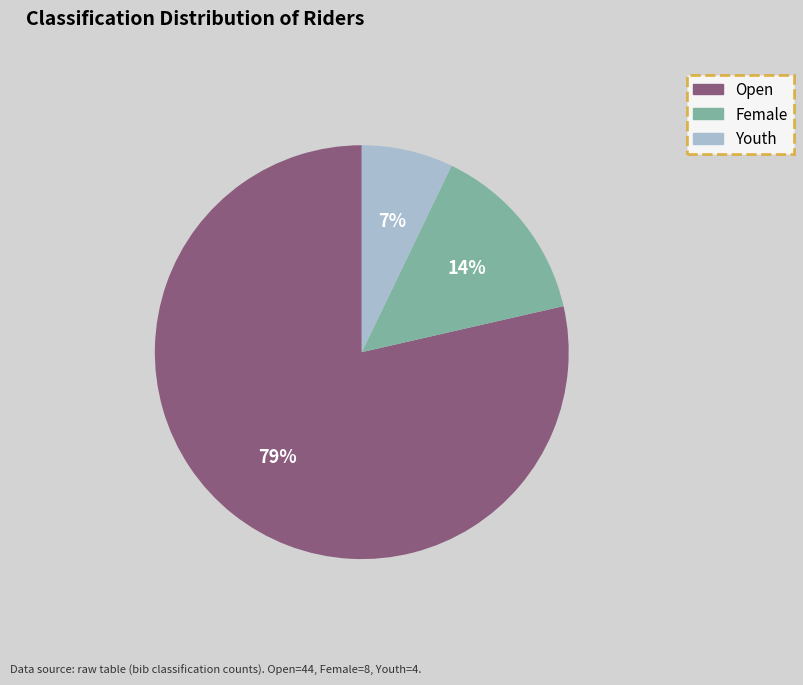

To the nearest percent, what is the average slice percentage?

33%